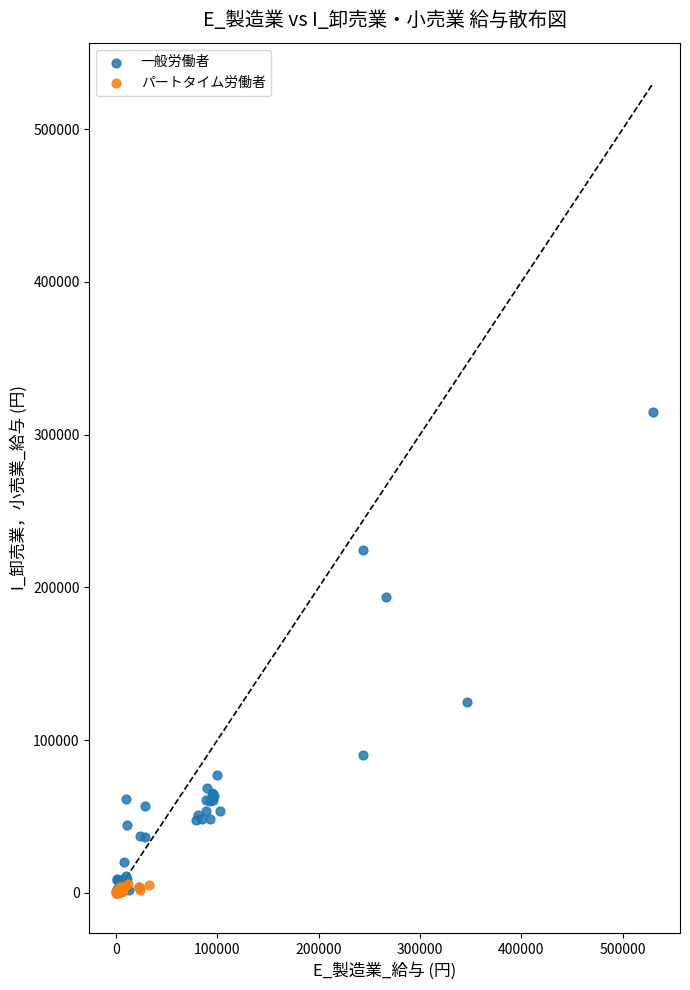

Which series has the largest Y range (max minus min)?

一般労働者